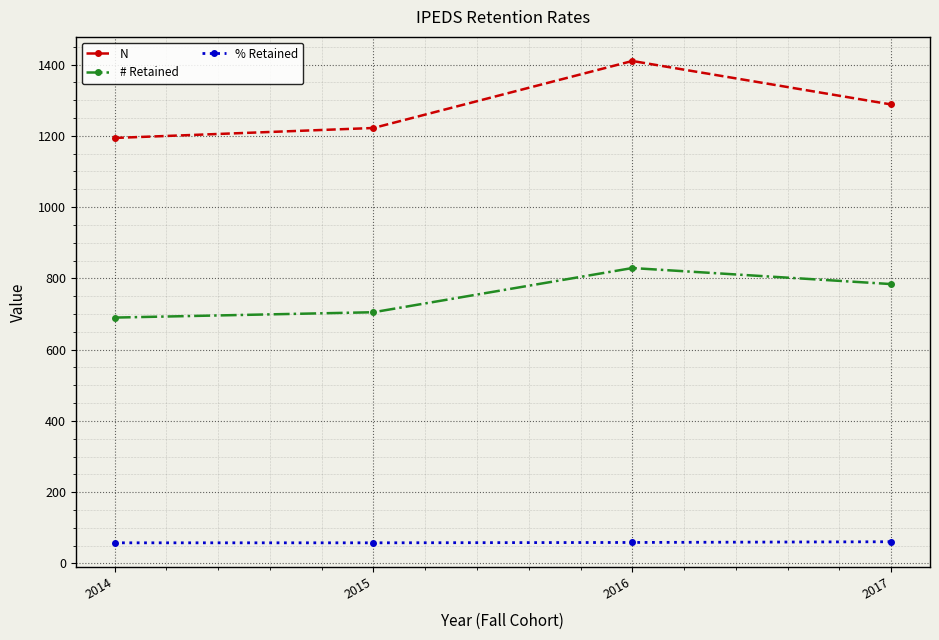

True or false: # Retained has more than 1 interior local peaks.

False